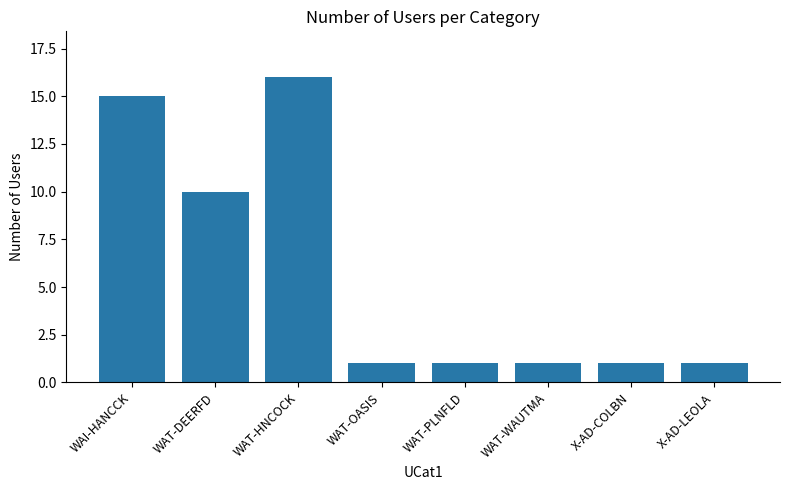

What is the value of the 3rd bar from the left?

16